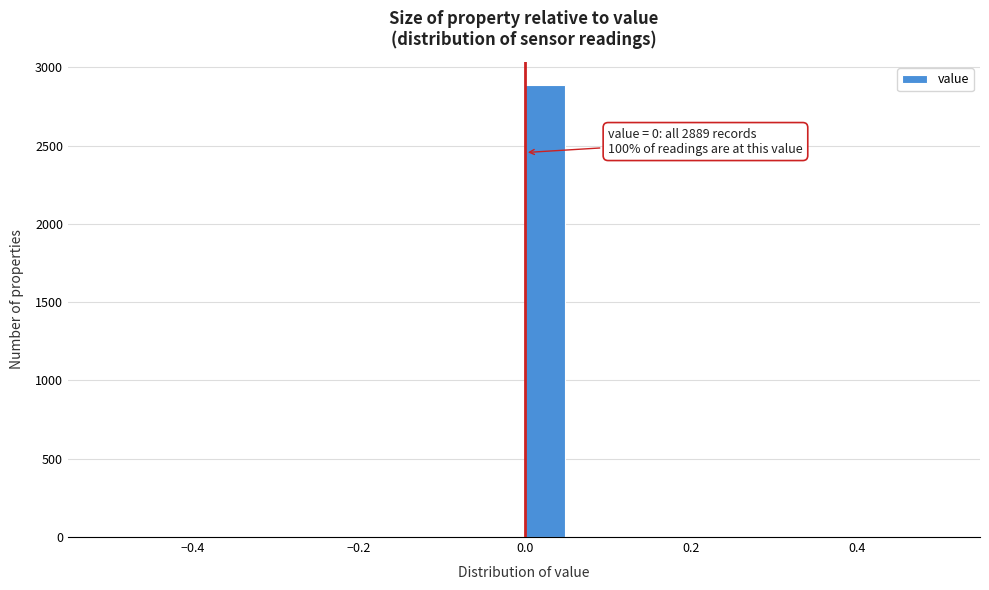

Around what value on the x-axis is the tallest bar? Give the approximate position of its centre, as read against the axis.

0.02